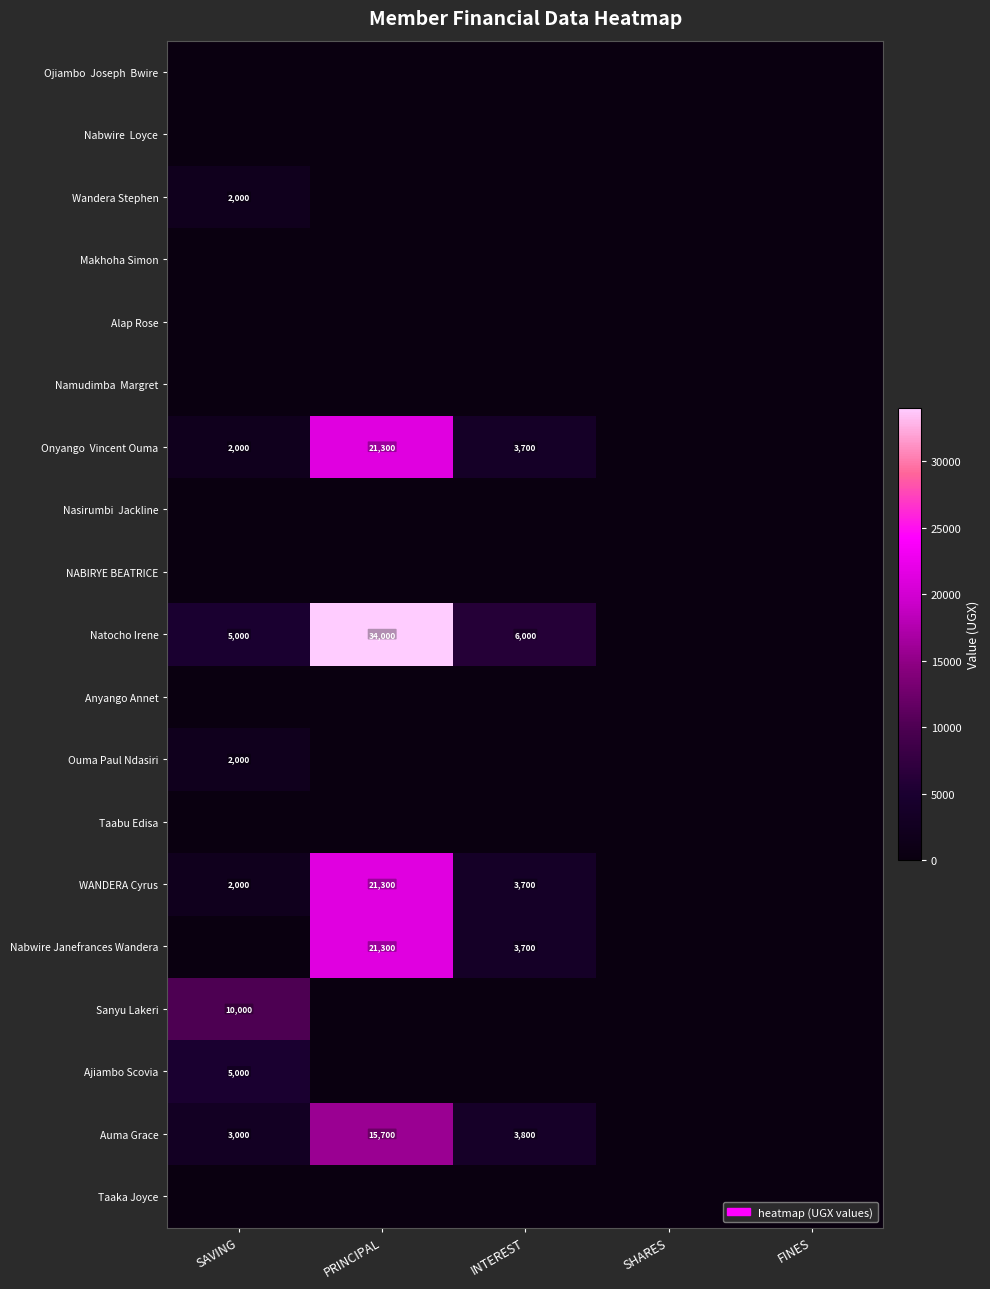

The value of Wandera Stephen at SAVING is 1380. True or false?

False